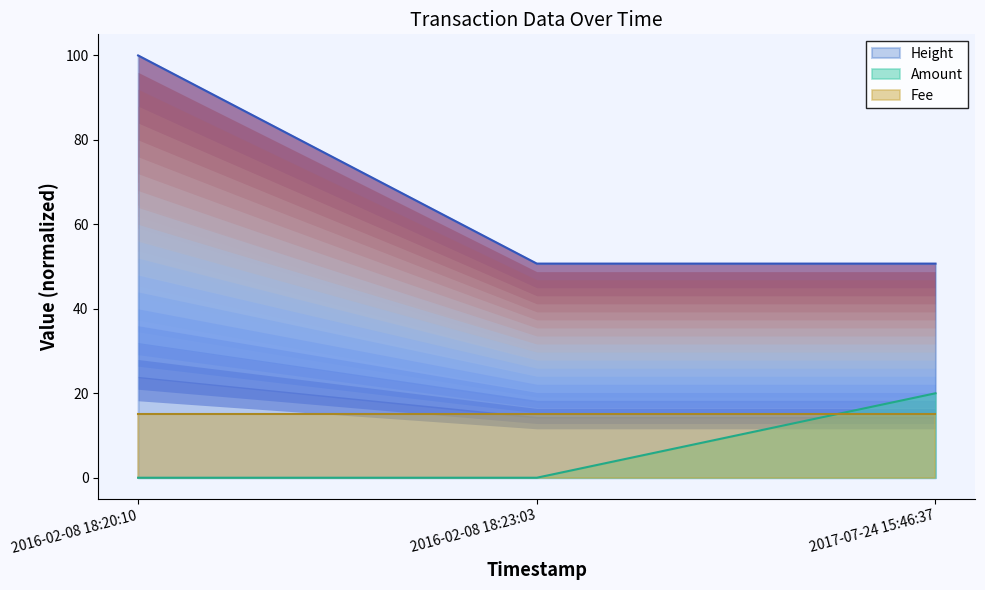

What is the average value of the Amount series?

7